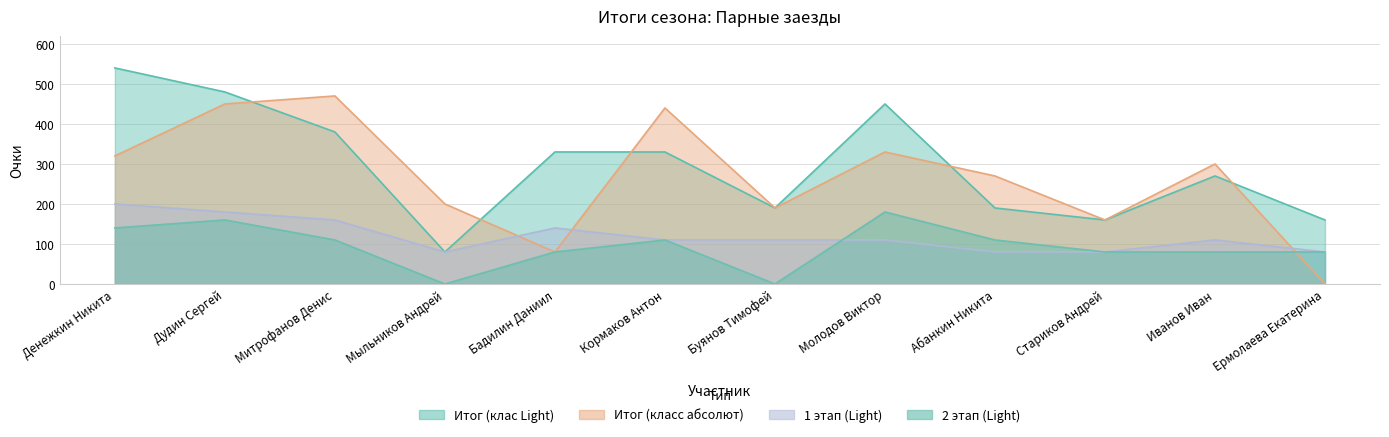

What is the highest value of the Итог (класс абсолют) series?

470